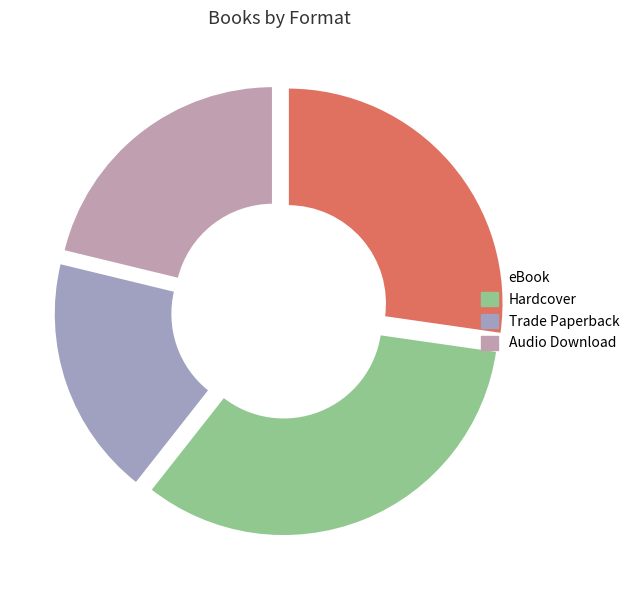

What is the largest slice in the pie chart?

Hardcover